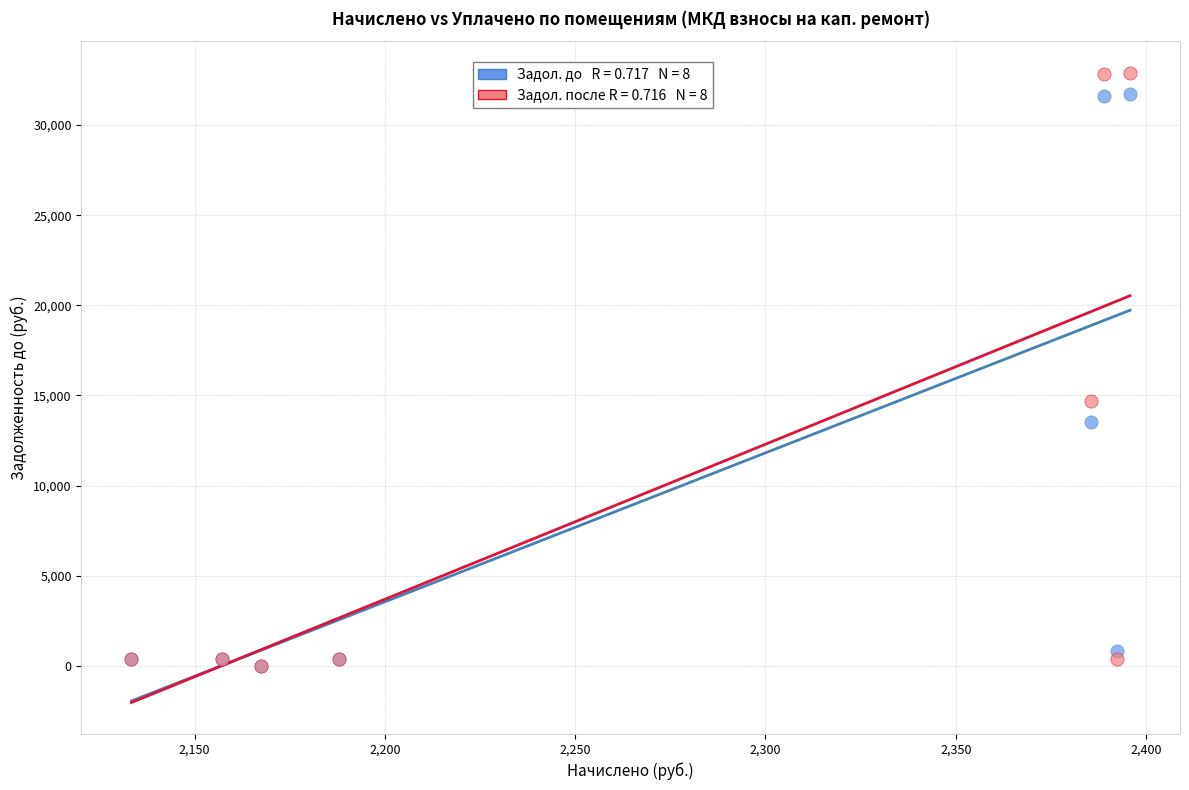

Across all series, what Y value is closest to 16454?

14711.5